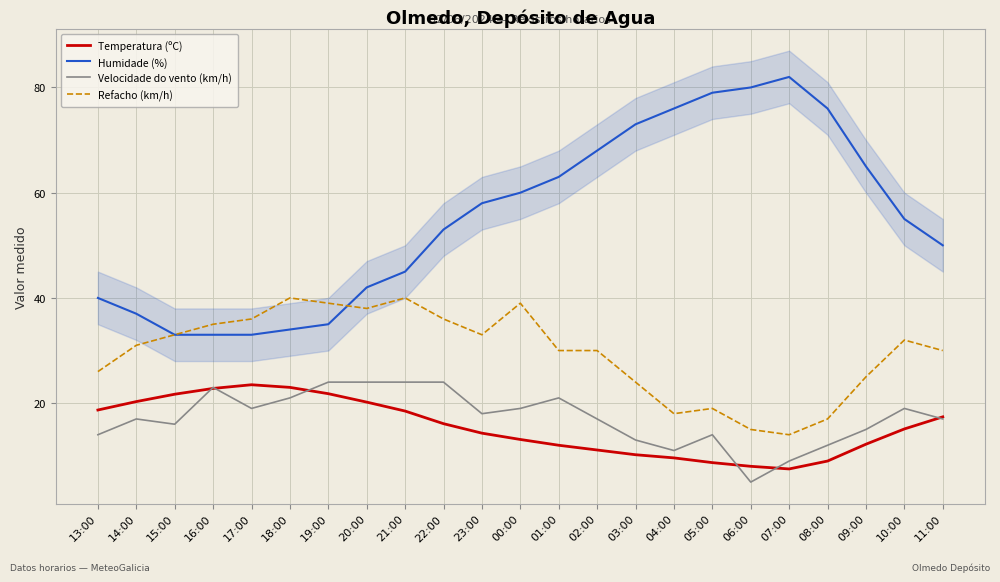

Reading right to left, transcribe all the data shown in this chart.

Temperatura (ºC): 17.4	15.1	12.2	9.0	7.5	8.0	8.7	9.6	10.2	11.1	12.0	13.1	14.3	16.1	18.5	20.2	21.8	23.0	23.5	22.8	21.7	20.3	18.7
Humidade (%): 50.0	55.0	65.0	76.0	82.0	80.0	79.0	76.0	73.0	68.0	63.0	60.0	58.0	53.0	45.0	42.0	35.0	34.0	33.0	33.0	33.0	37.0	40.0
Velocidade do vento (km/h): 17.0	19.0	15.0	12.0	9.0	5.0	14.0	11.0	13.0	17.0	21.0	19.0	18.0	24.0	24.0	24.0	24.0	21.0	19.0	23.0	16.0	17.0	14.0
Refacho (km/h): 30.0	32.0	25.0	17.0	14.0	15.0	19.0	18.0	24.0	30.0	30.0	39.0	33.0	36.0	40.0	38.0	39.0	40.0	36.0	35.0	33.0	31.0	26.0